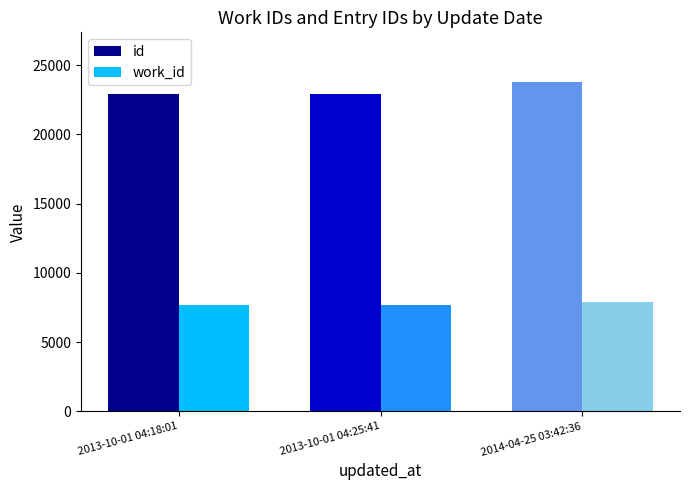

The value of id at 2013-10-01 04:25:41 is 22907. True or false?

True